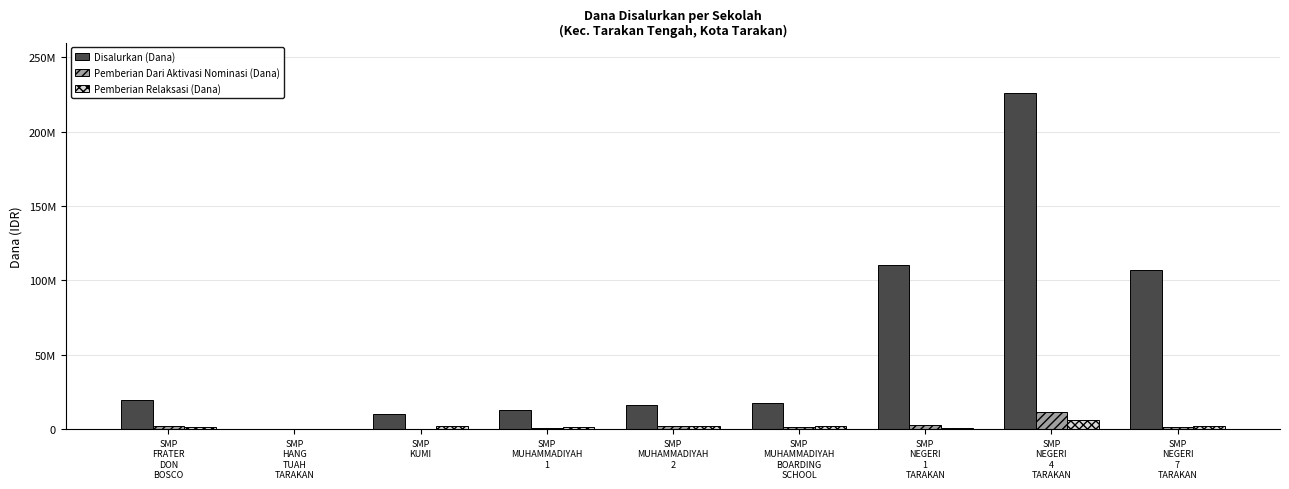

Where does the Pemberian Relaksasi (Dana) series first go above 1875000?

SMP
KUMI